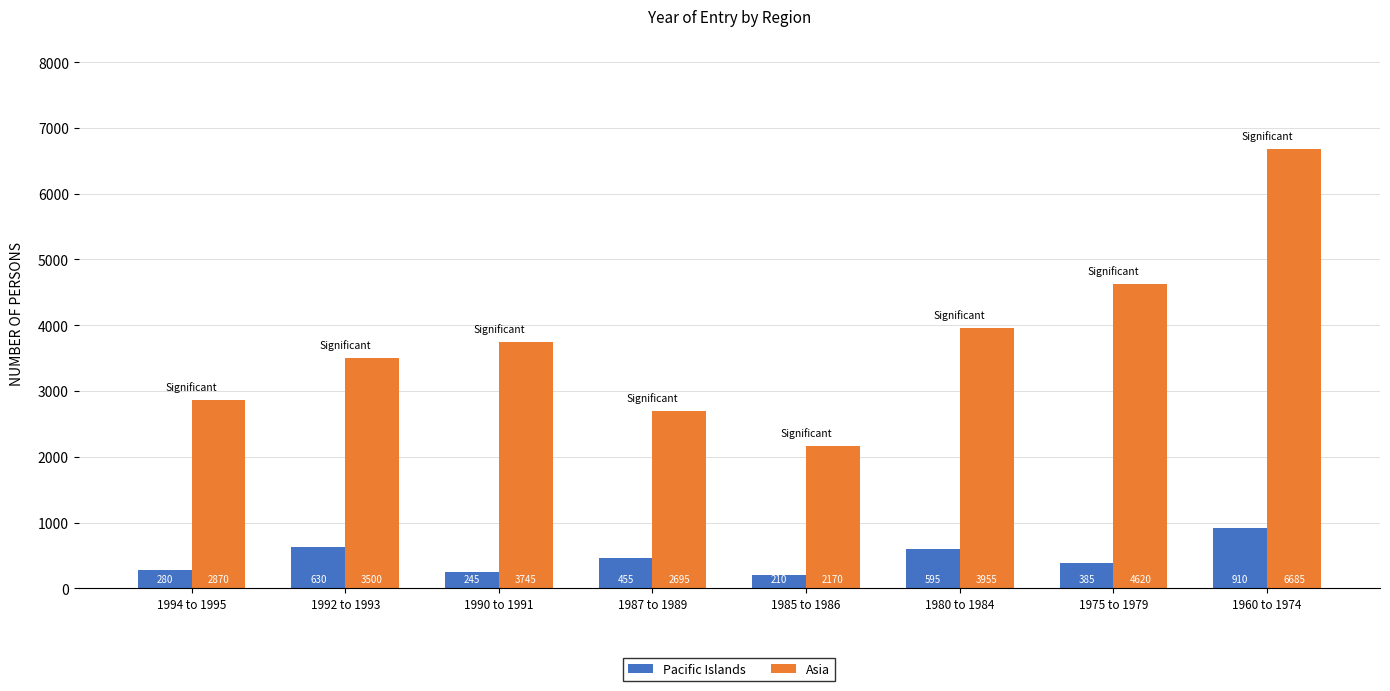

Read the Pacific Islands value at 1985 to 1986, to the nearest 100.

200